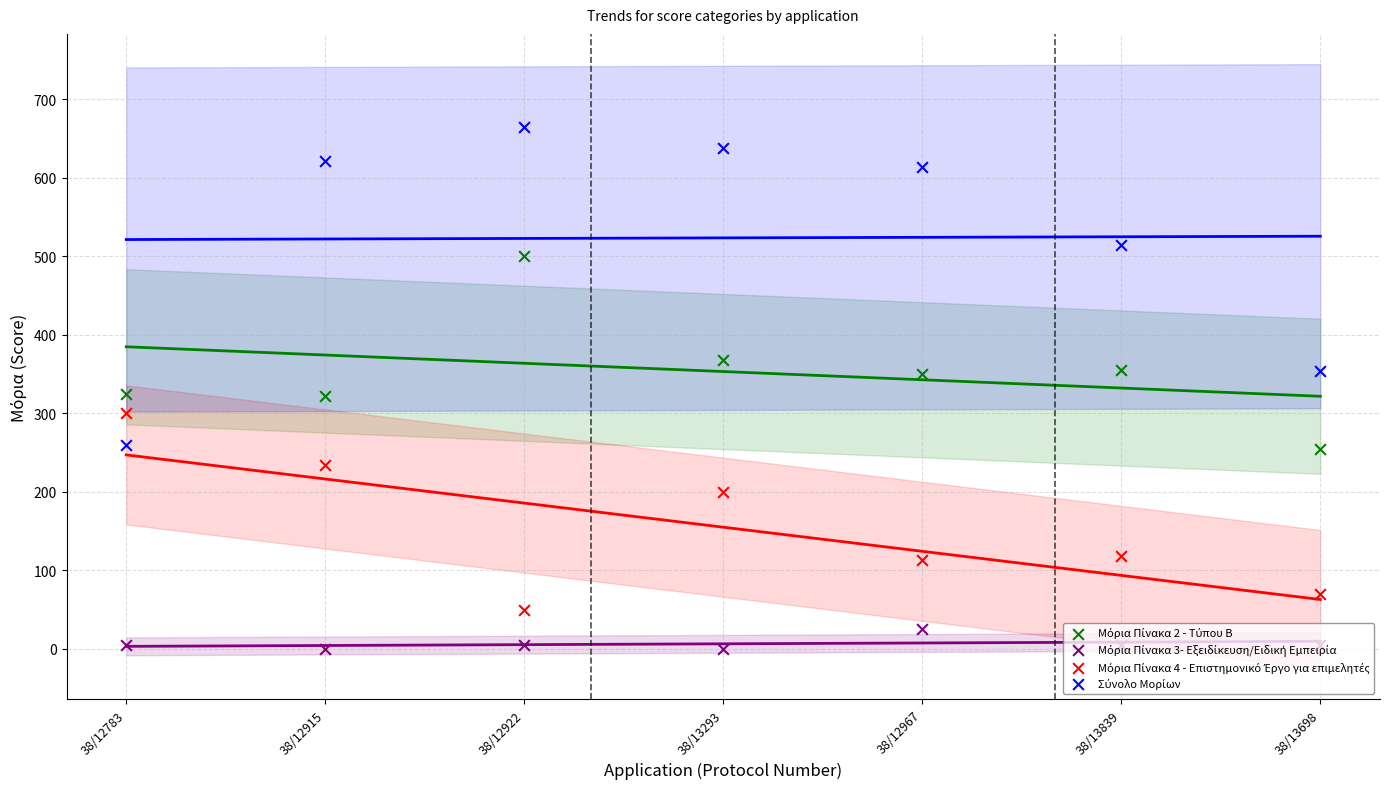

Is the value of Σύνολο Μορίων at 38/12915 greater than the value of Μόρια Πίνακα 3- Εξειδίκευση/Ειδική Εμπειρία at 38/12783?

Yes